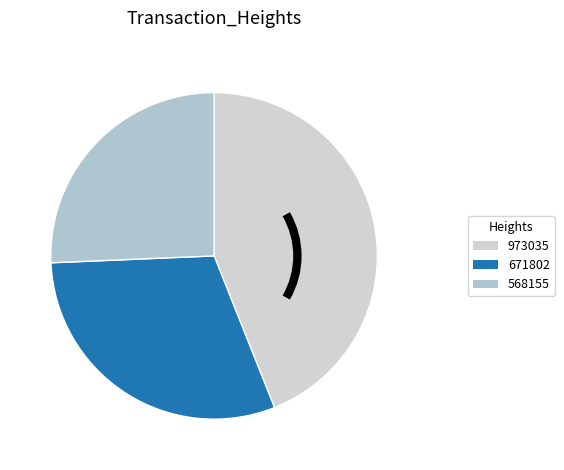

Is the sum of 973035 and 568155 greater than half?

Yes